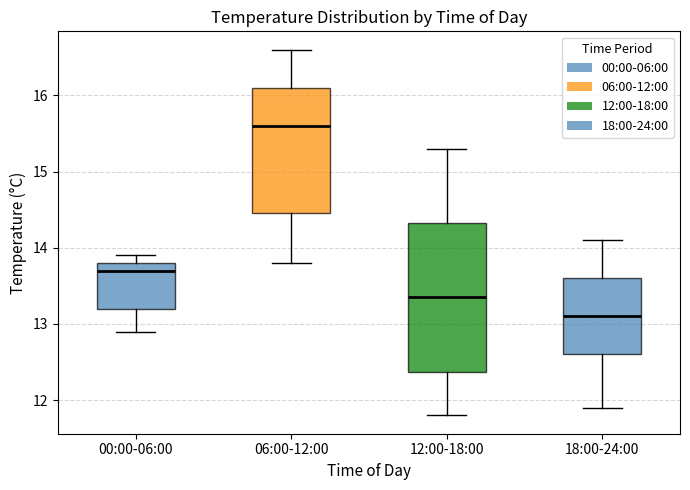

Reading left to right, transcribe this box plot: for each box, give where its median line is, the range the box spans, and where its two whiskers end, as read against the y-axis. The values are not printed on the chart, so give them approximately, as read against the axis.

00:00-06:00: median 13.7, box 13.2 to 13.8, whiskers 12.9 to 13.9
06:00-12:00: median 15.6, box 14.5 to 16.1, whiskers 13.8 to 16.6
12:00-18:00: median 13.4, box 12.4 to 14.3, whiskers 11.8 to 15.3
18:00-24:00: median 13.1, box 12.6 to 13.6, whiskers 11.9 to 14.1